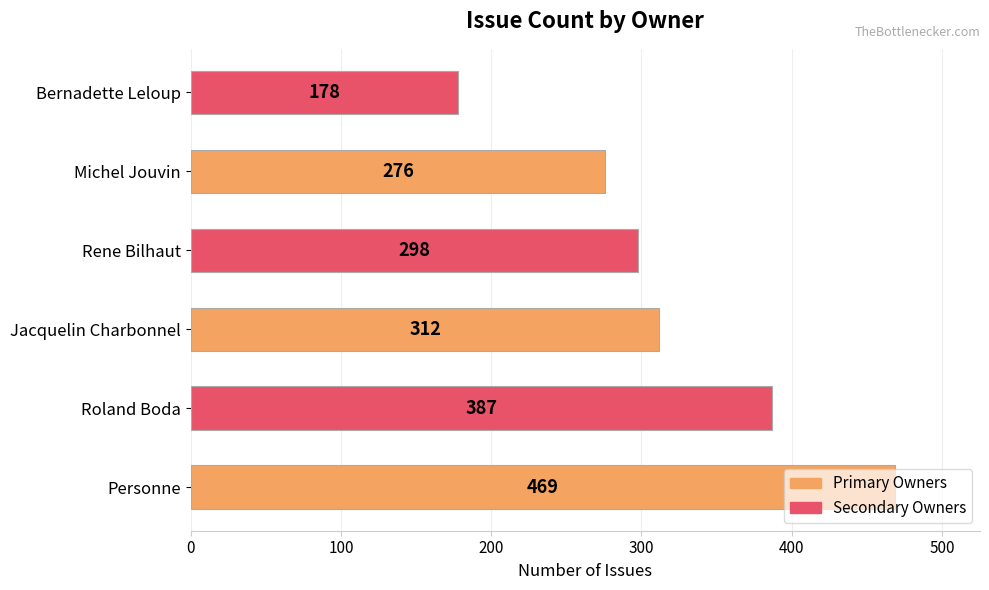

List the labels in order of value, largest first.

Personne, Roland Boda, Jacquelin Charbonnel, Rene Bilhaut, Michel Jouvin, Bernadette Leloup